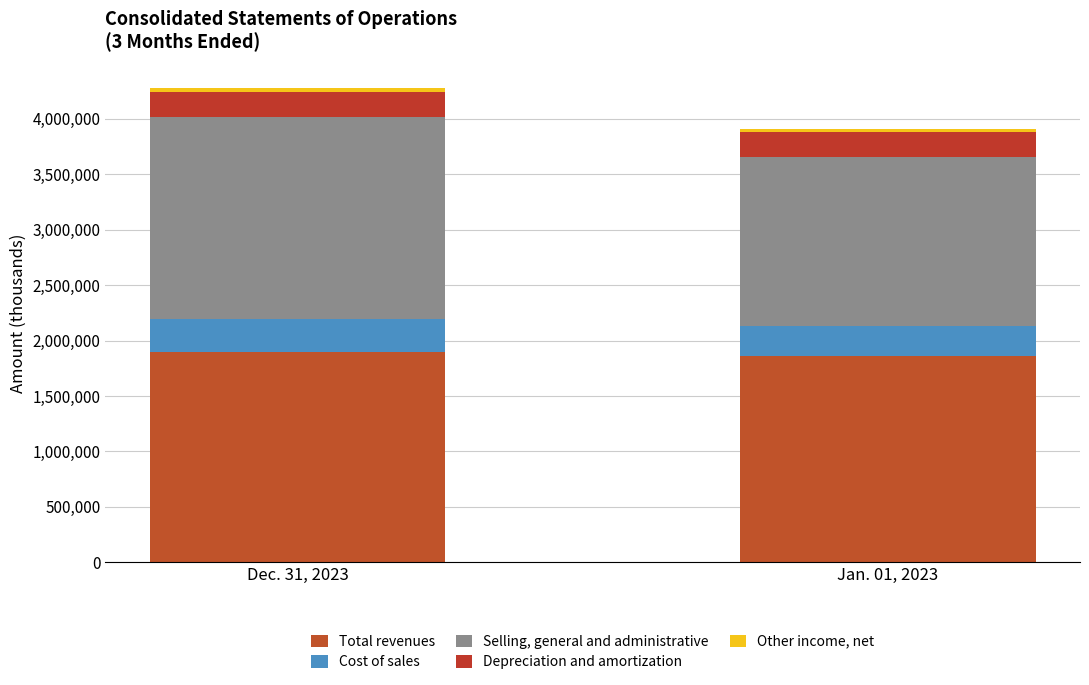

Count the Depreciation and amortization values in the range 217184 to 223203.

2